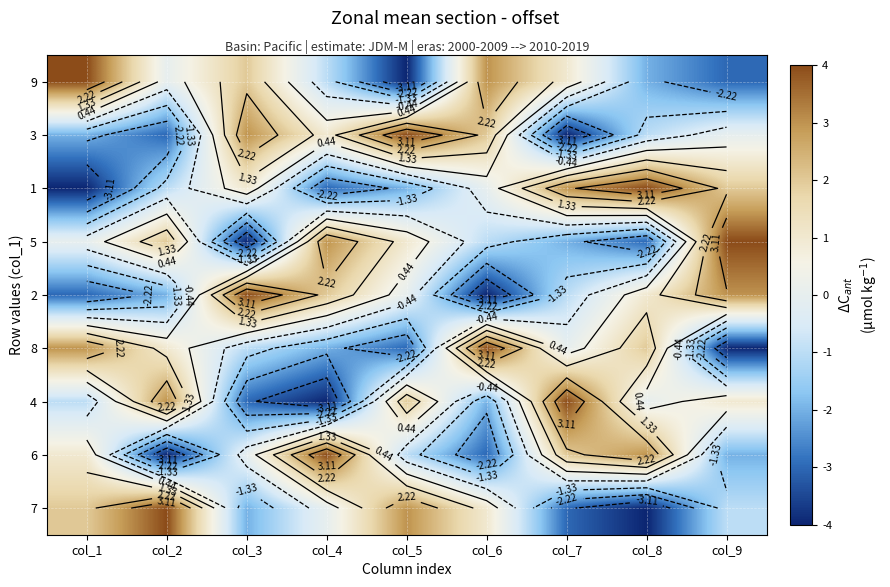

At which category is the sum across all series the highest?

col_1